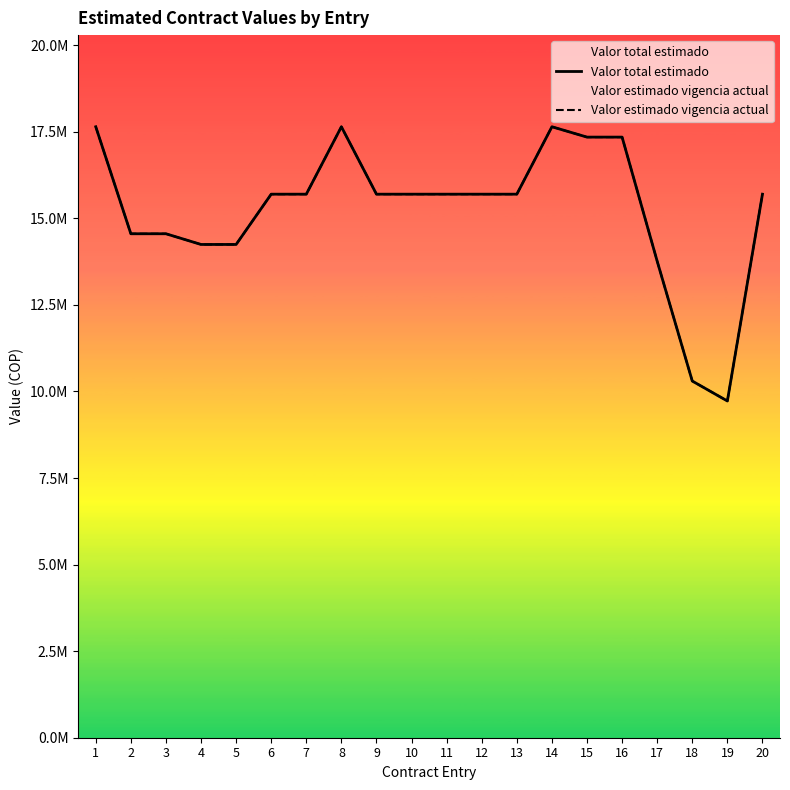

Which series has the widest spread of values?

Valor total estimado